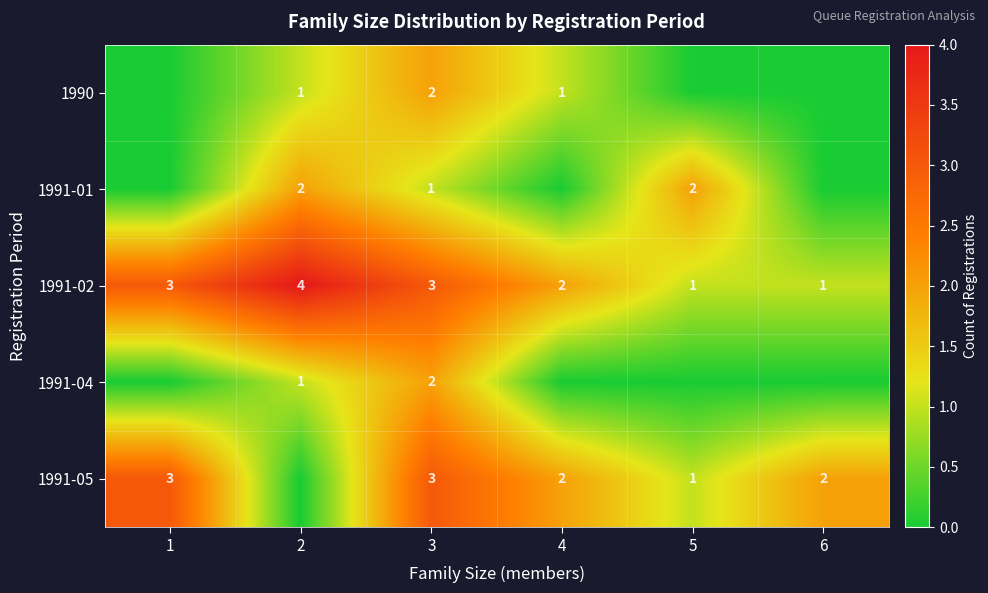

What is the sum of all 1991-02 values?

14